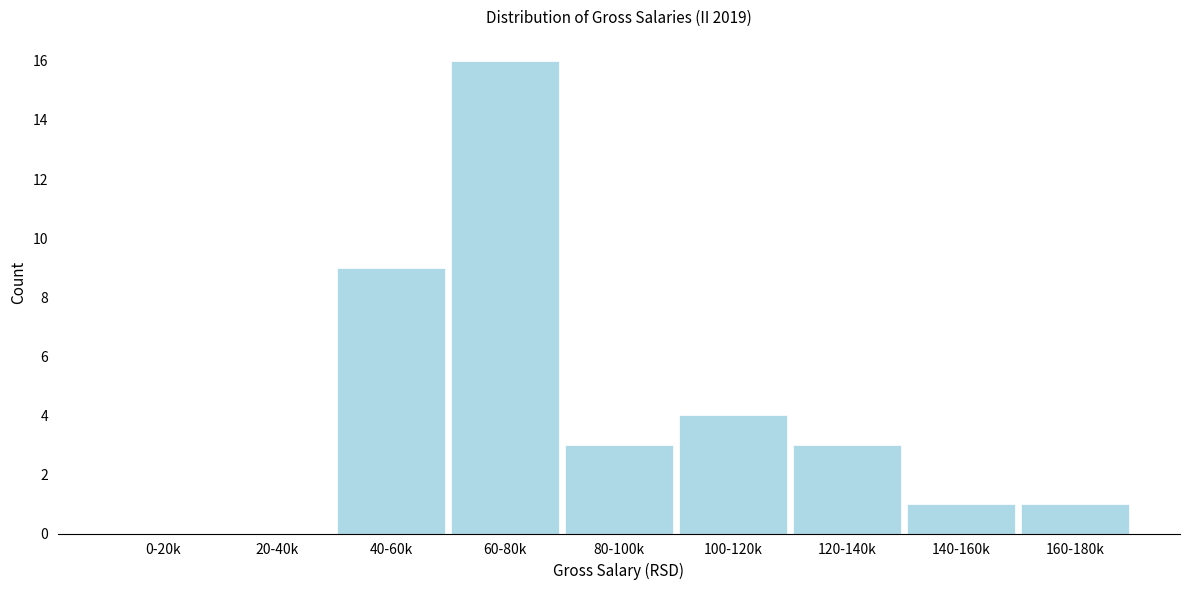

Reading right to left, list all the values displayed in this chart.

160-180k=1	140-160k=1	120-140k=3	100-120k=4	80-100k=3	60-80k=16	40-60k=9	20-40k=0	0-20k=0